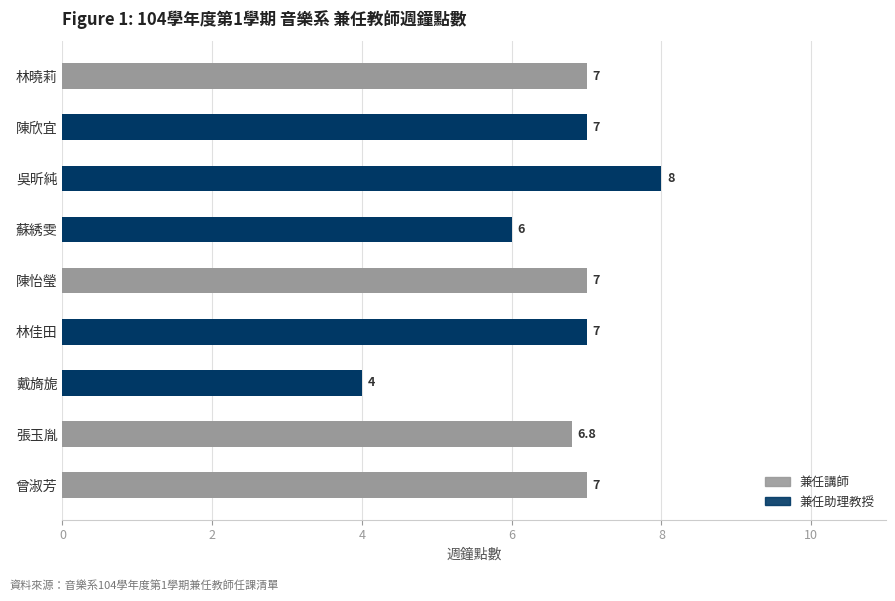

How many distinct data groups are displayed?

1